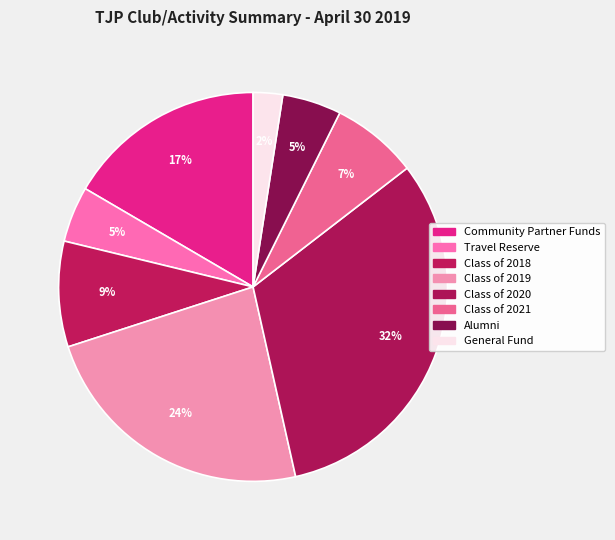

What is the total percentage of Class of 2021 and Class of 2019?

30.7%